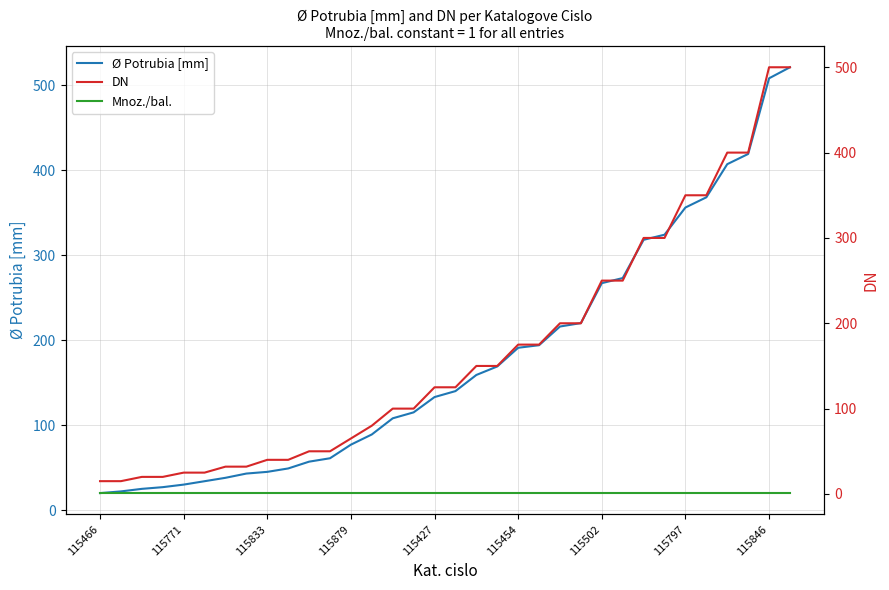

What is the minimum value shown in the chart?

1